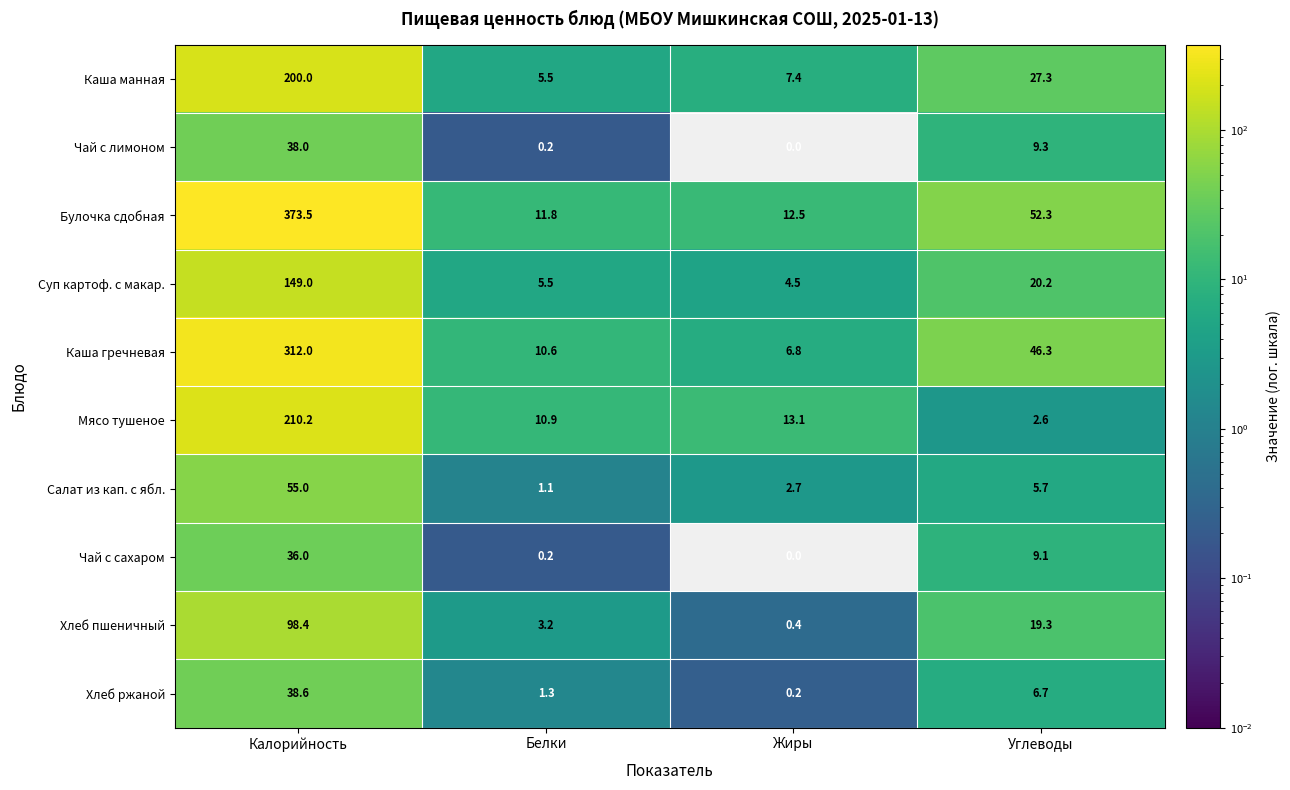

What is the lowest value of the Каша гречневая series?

6.8